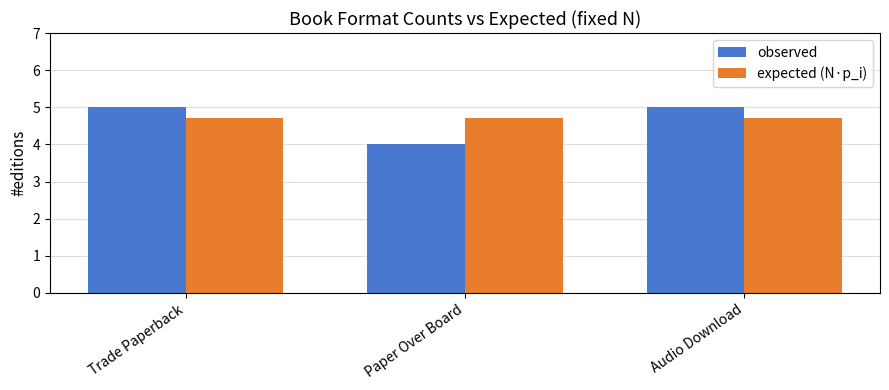

Which series has the widest spread of values?

observed